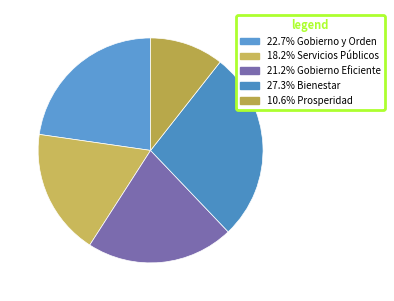

What is the largest slice in the pie chart?

Bienestar